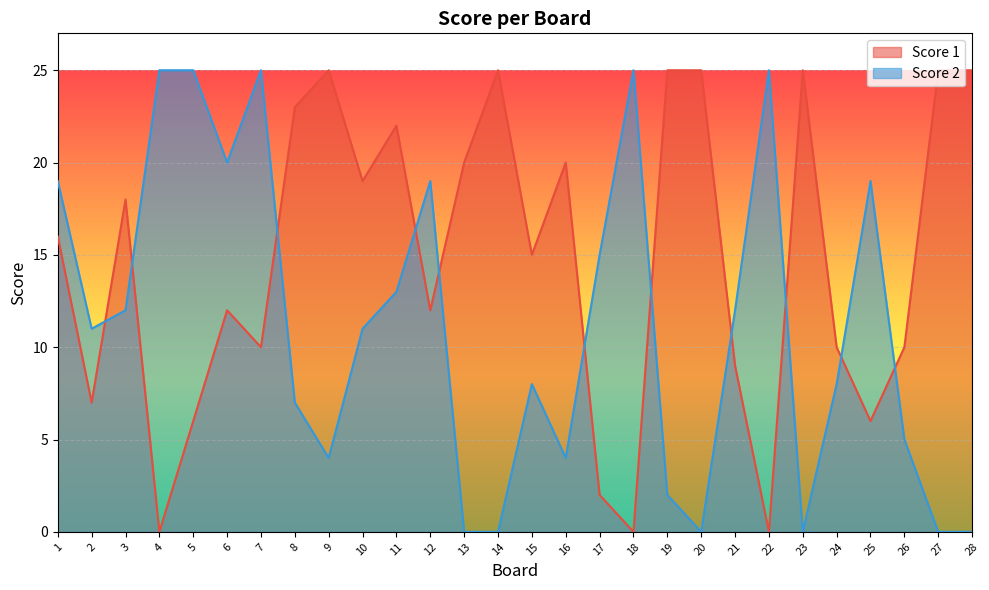

What value does the Score 2 series have at 4, to the nearest 10?

20